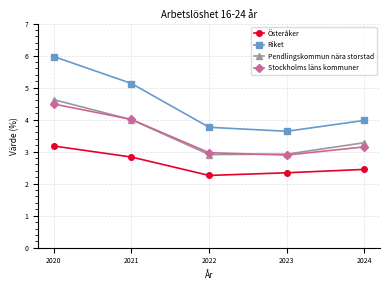

Which series has the largest total across all categories?

Riket